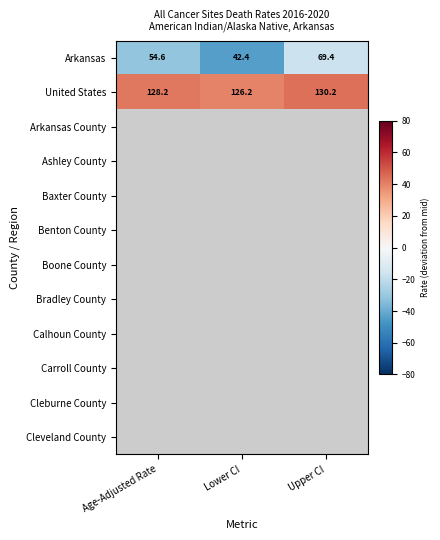

What is the difference between the Arkansas values at Upper CI and Lower CI?

27.0